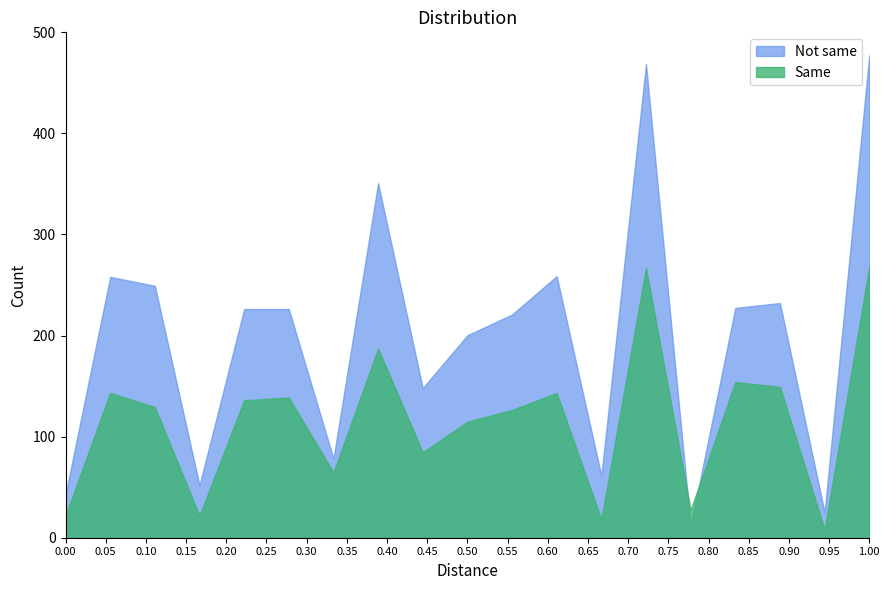

List the series in order of their overall mean, lowest first.

Same, Not same